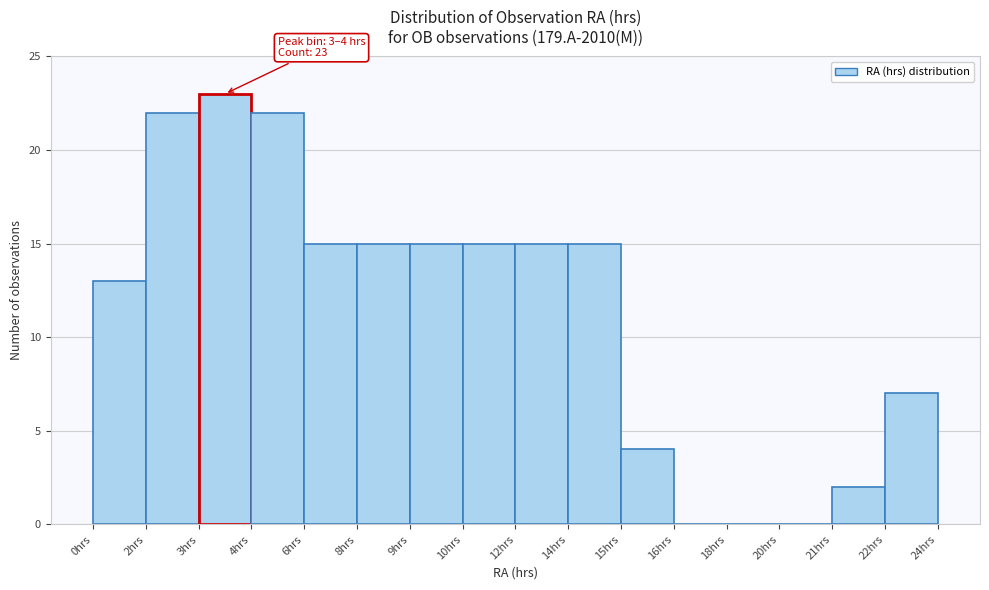

What is the ratio of the value at 22hrs to the value at 21hrs?

3.5